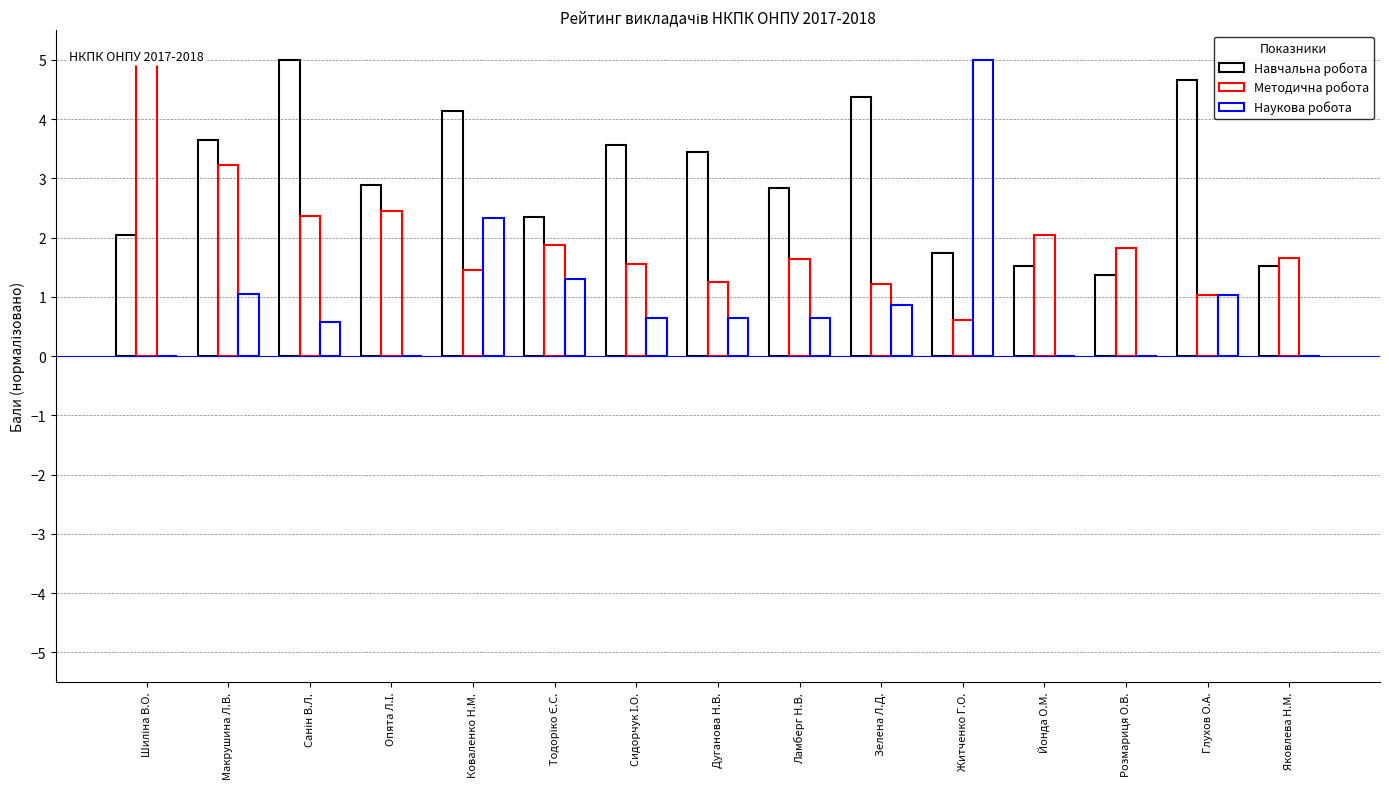

Read the Наукова робота value at Тодоріко Є.С..

1.3